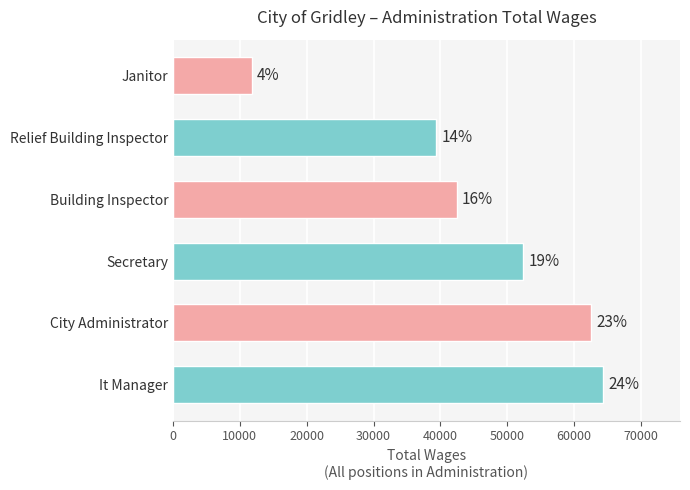

What is the difference between the maximum and second lowest values?

24957